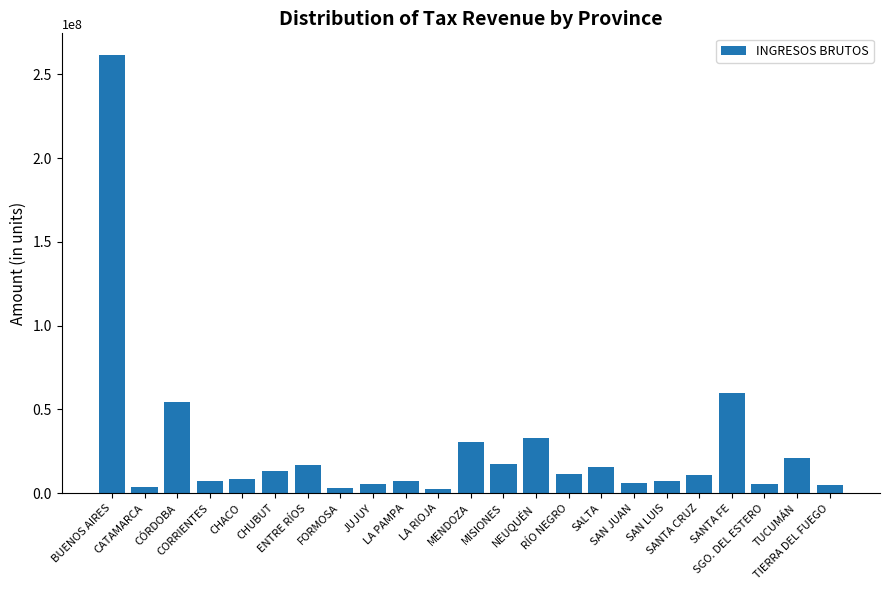

How many bars are there in total?

23